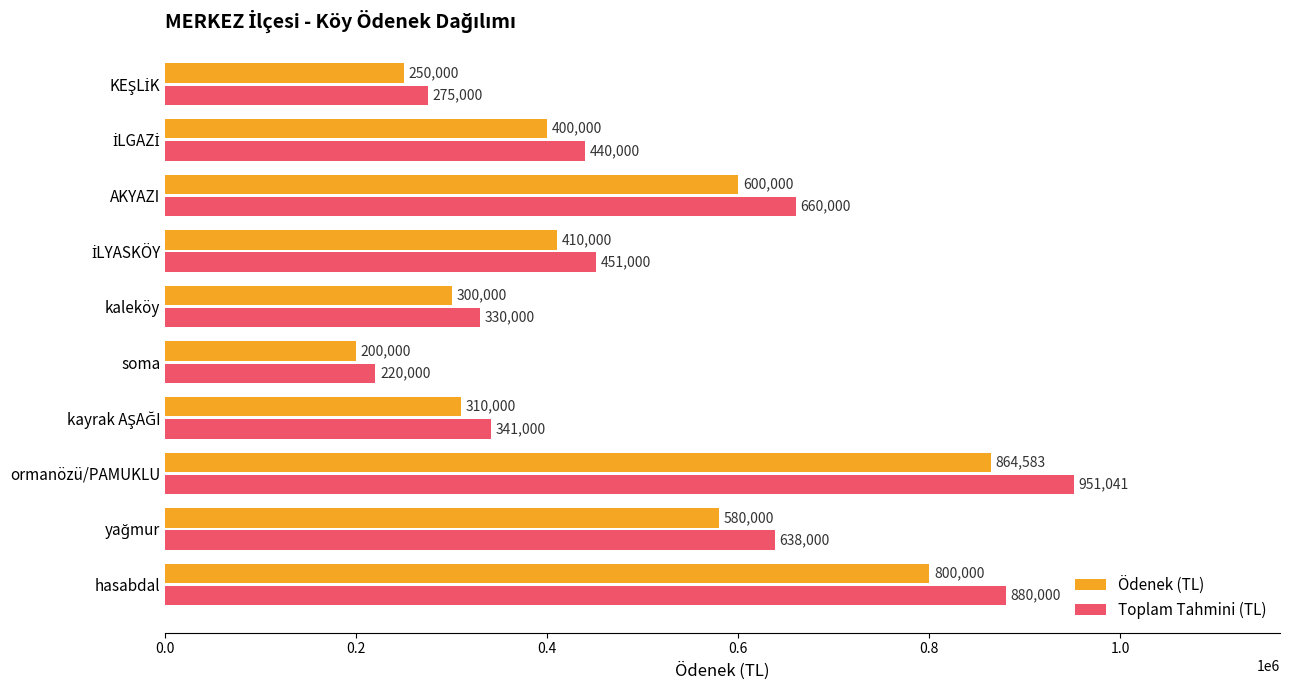

Rank the series at kaleköy from highest to lowest value.

Toplam Tahmini (TL), Ödenek (TL)